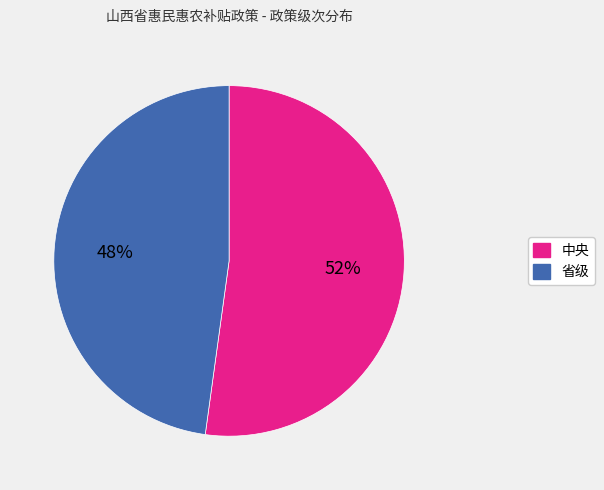

To the nearest percent, what percentage of the pie is 中央?

52%